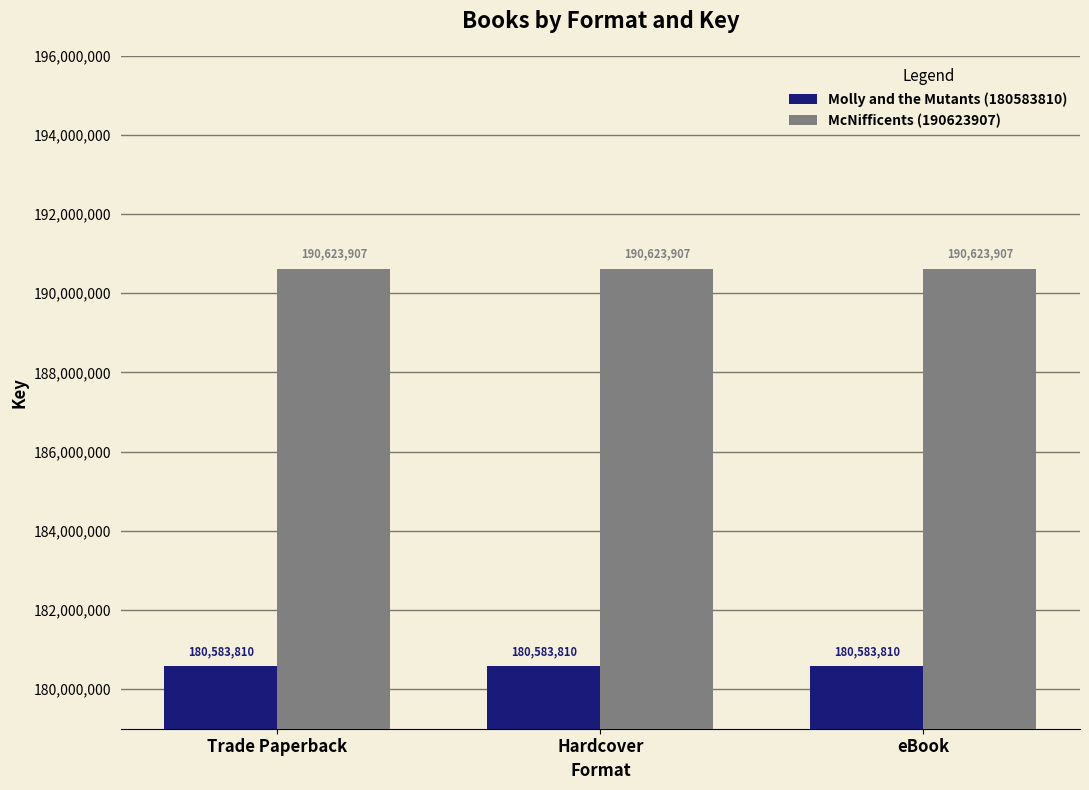

What is the smallest value displayed?

180583810